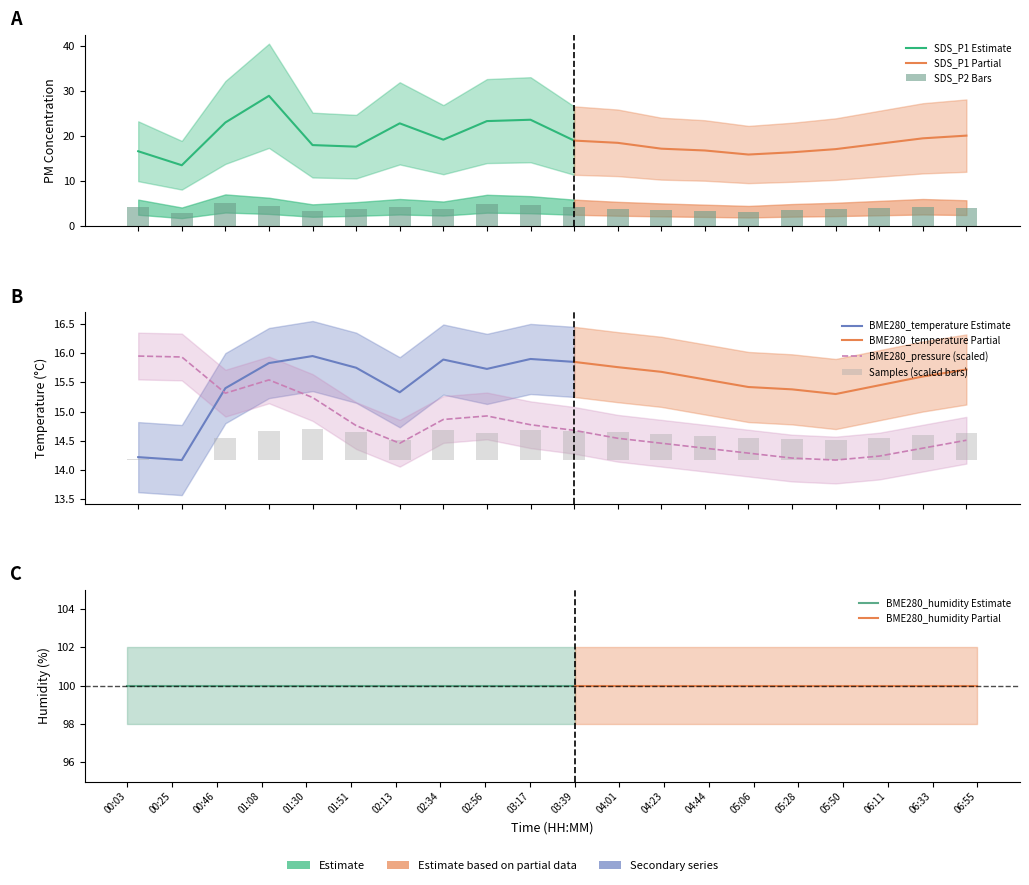

Between 02:13 and 02:56, which series saw the biggest shift?

SDS_P2